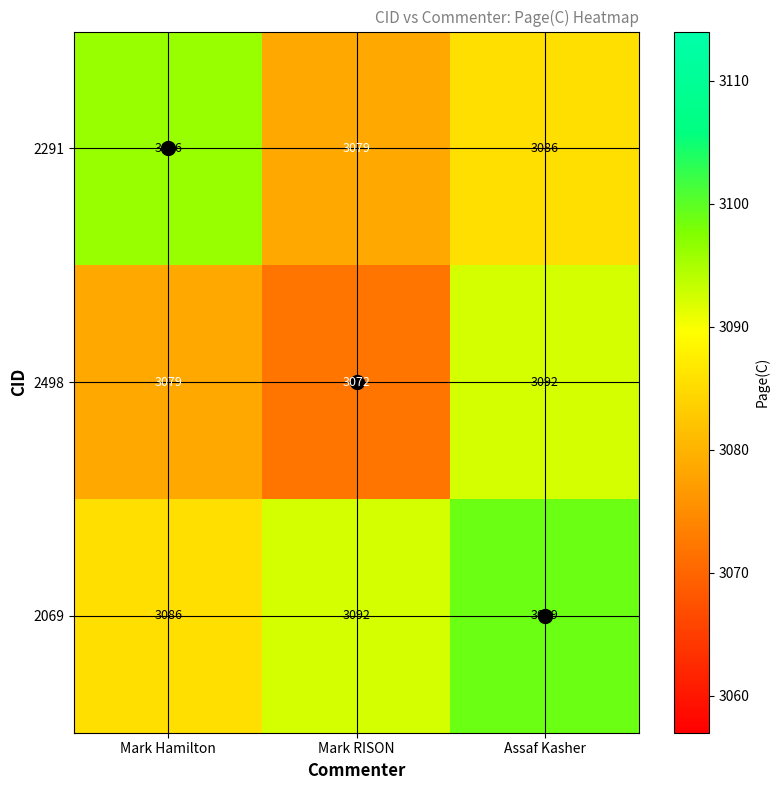

At which label does 2498 reach its peak?

Assaf Kasher